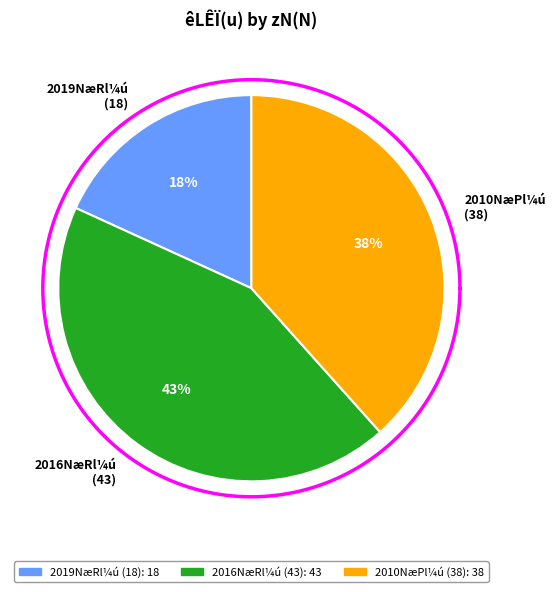

What is the change in value from 18 to 43?

+25